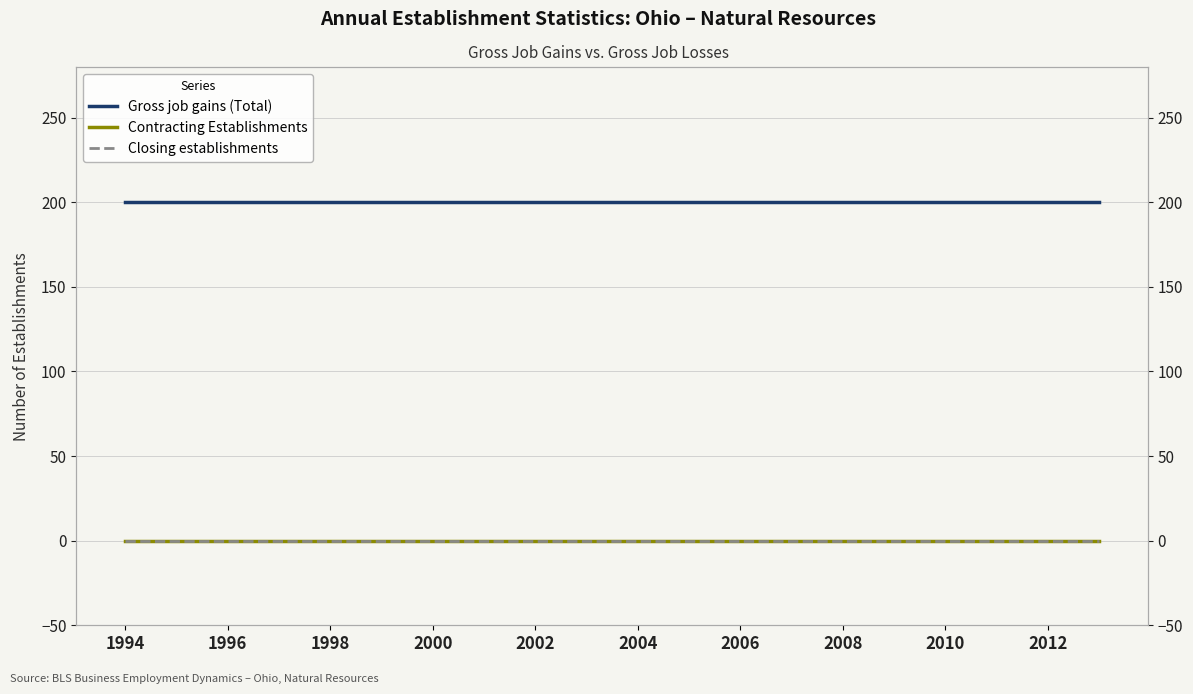

What position from the left is 2000?

4